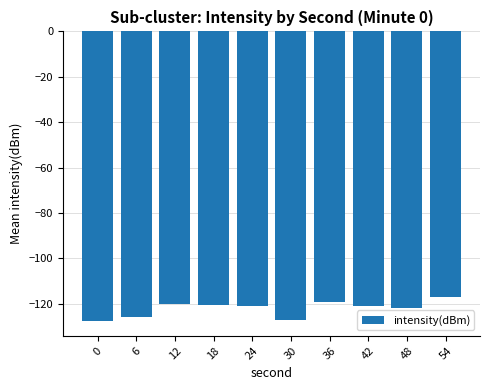

The value at 48 is -71.7. True or false?

False